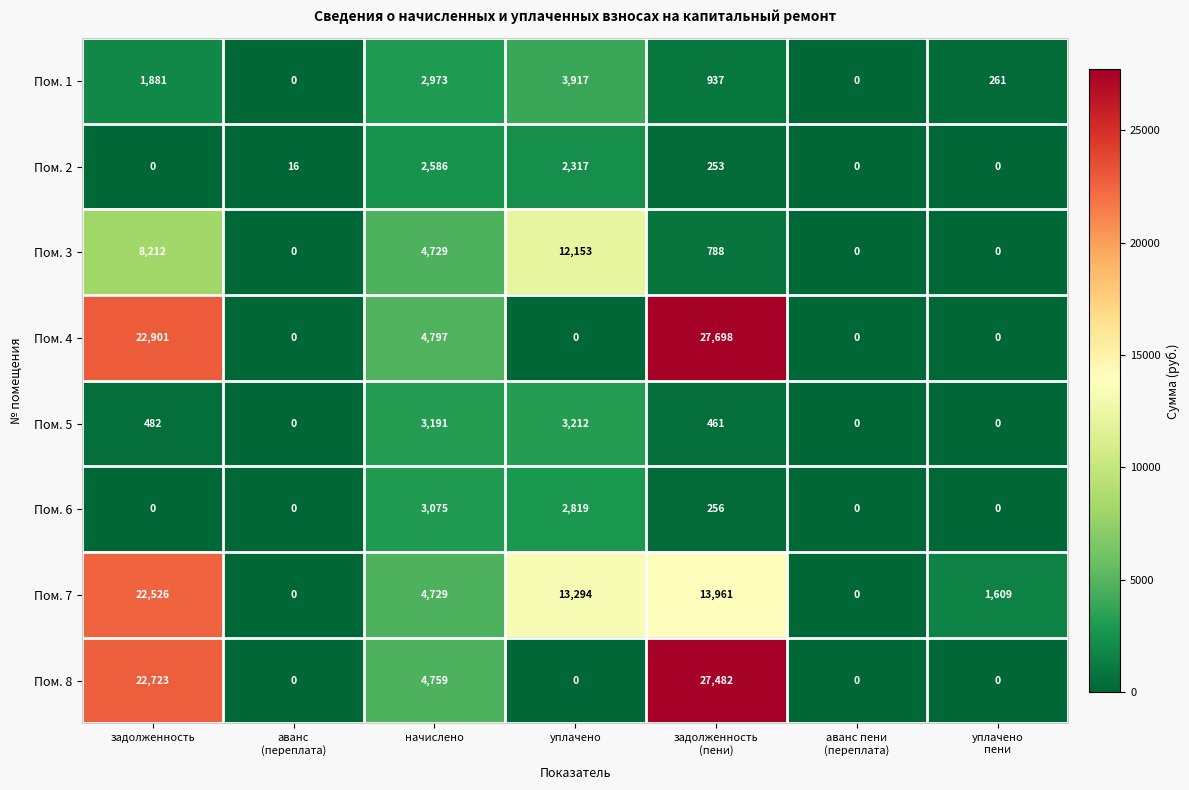

Which series has the largest range (max minus min)?

Пом. 4